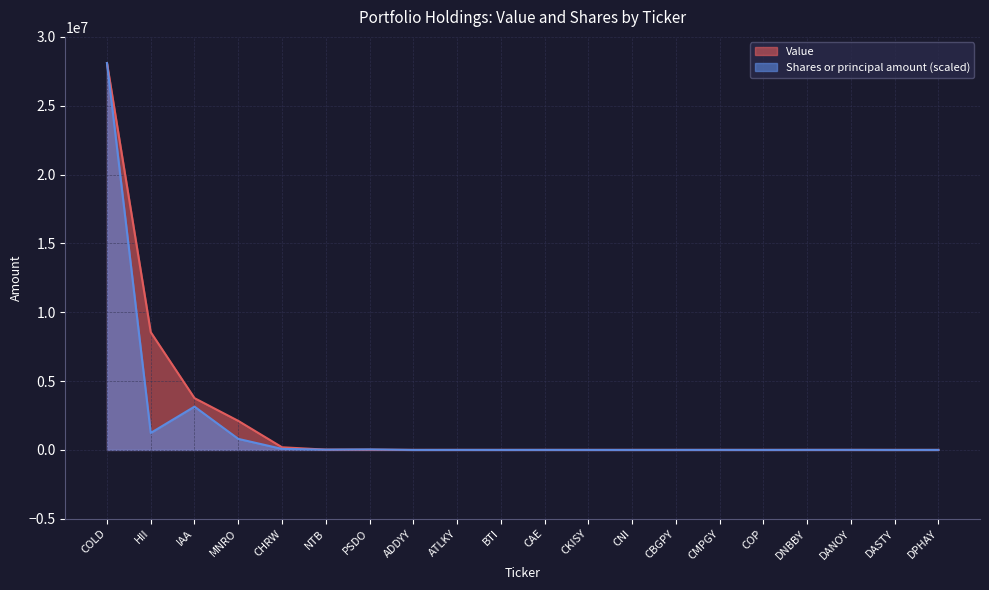

True or false: Value has more than 2 interior local peaks.

False